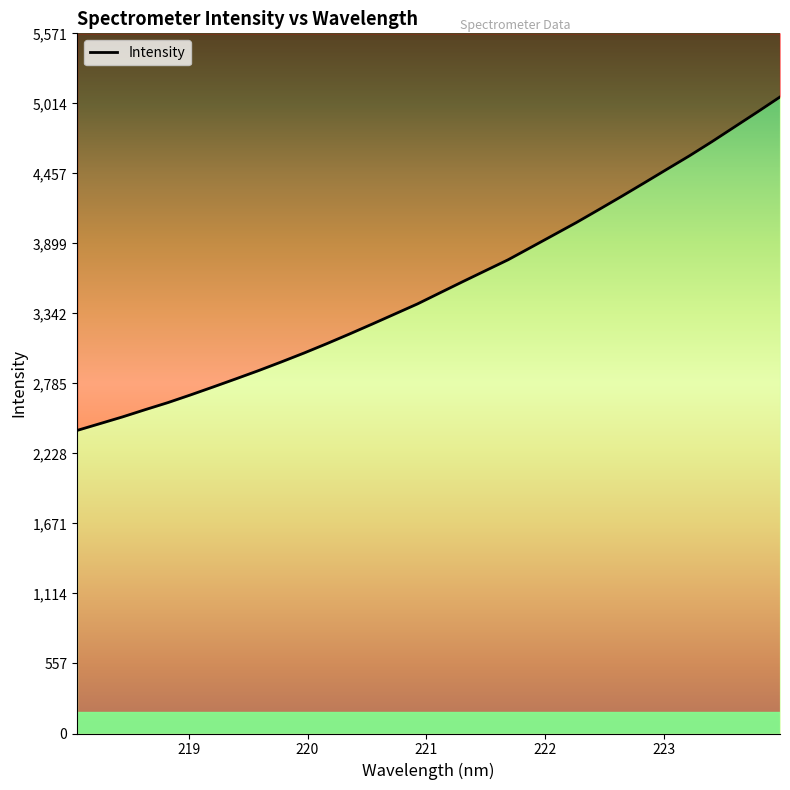

Does the chart have visible grid lines?

No